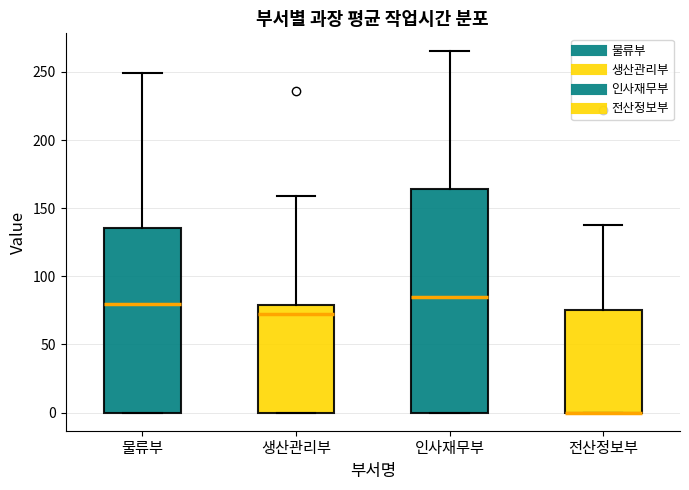

Reading left to right, transcribe this box plot: for each box, give where its median line is, the range the box spans, and where its two whiskers end, as read against the y-axis. The values are not printed on the chart, so give them approximately, as read against the axis.

물류부: median 80, box 0 to 135, whiskers 0 to 250
생산관리부: median 75, box 0 to 80, whiskers 0 to 160
인사재무부: median 85, box 0 to 165, whiskers 0 to 265
전산정보부: median 0 (drawn on the box's lower edge), box 0 to 75, whiskers 0 to 140